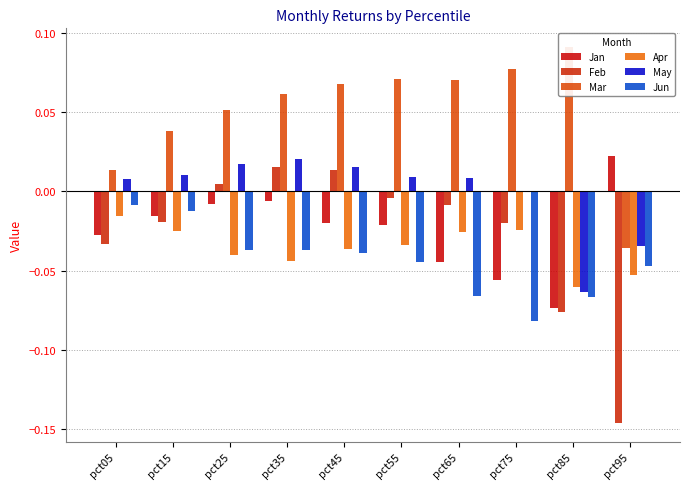

What is the difference between the May values at pct85 and pct15?

0.1